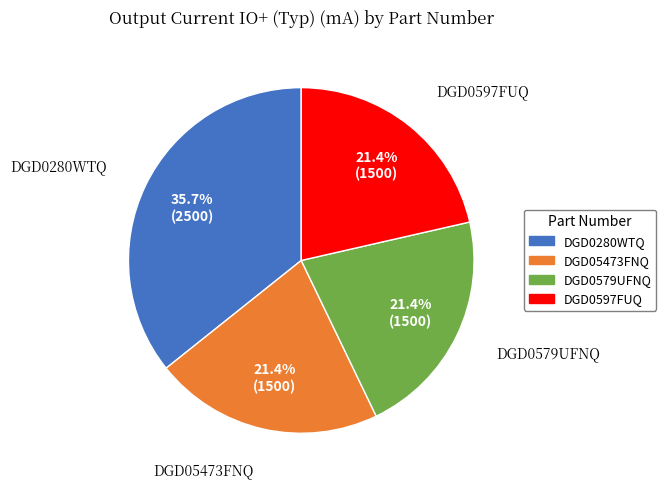

The DGD0597FUQ slice represents 21% of the pie. True or false?

True